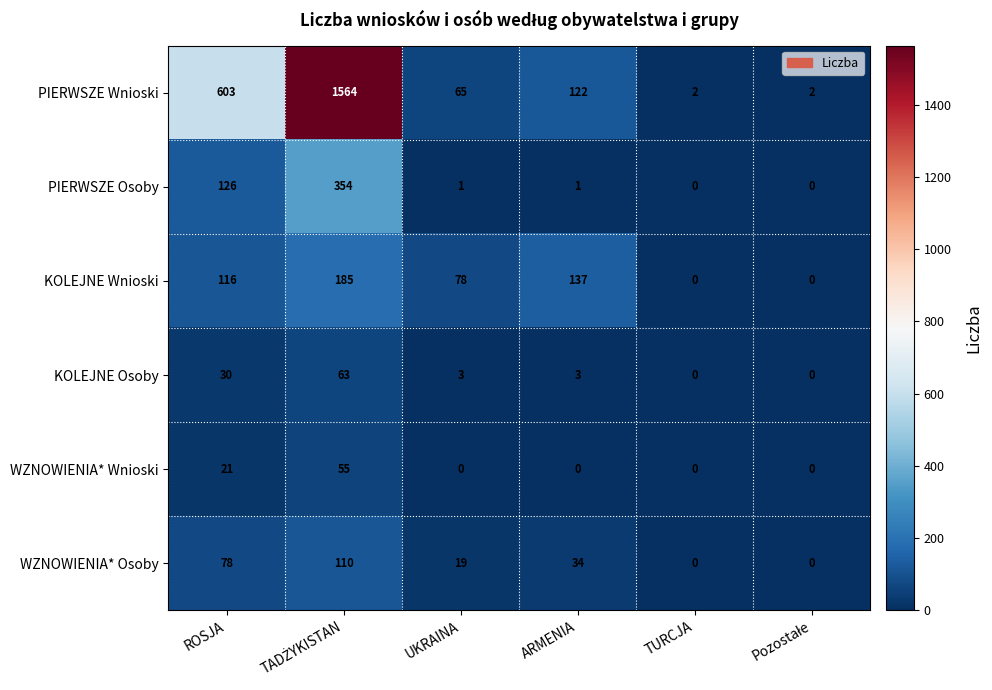

Is the value of PIERWSZE Wnioski at UKRAINA greater than the value of WZNOWIENIA* Osoby at TURCJA?

Yes